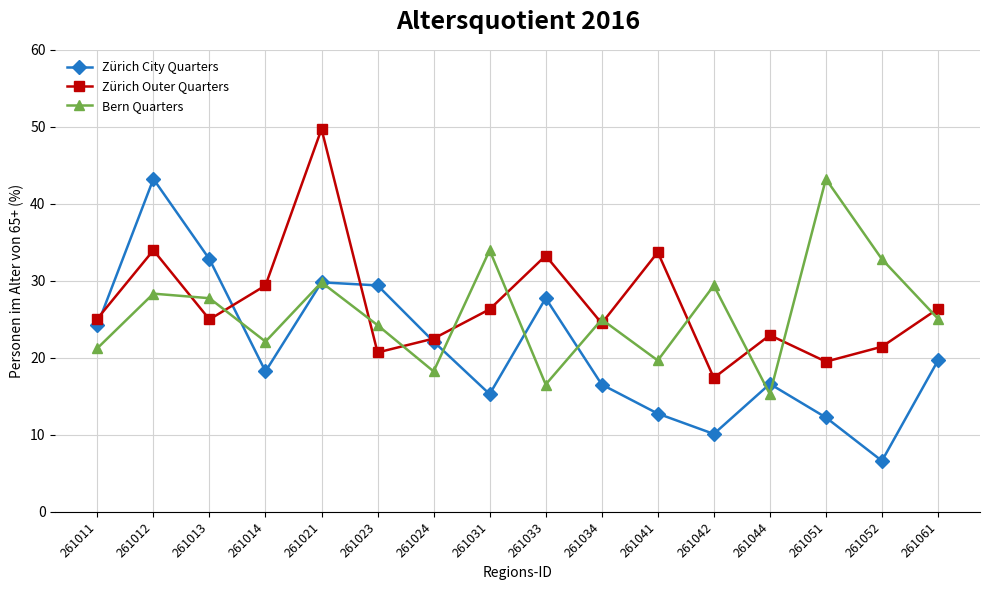

Which series changed the most between 261033 and 261041?

Zürich City Quarters